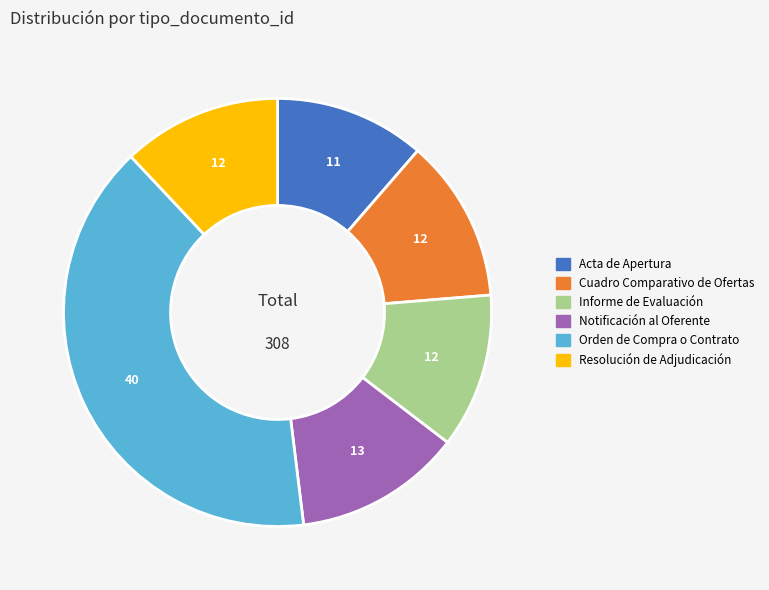

Which category has the biggest portion of the pie?

Orden de Compra o Contrato